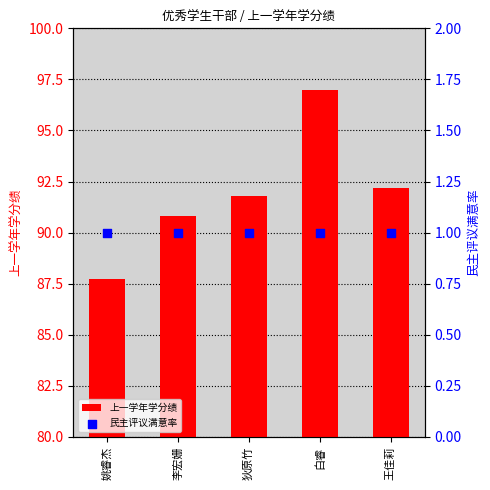

What are all the series names shown in the legend?

上一学年学分绩, 民主评议满意率